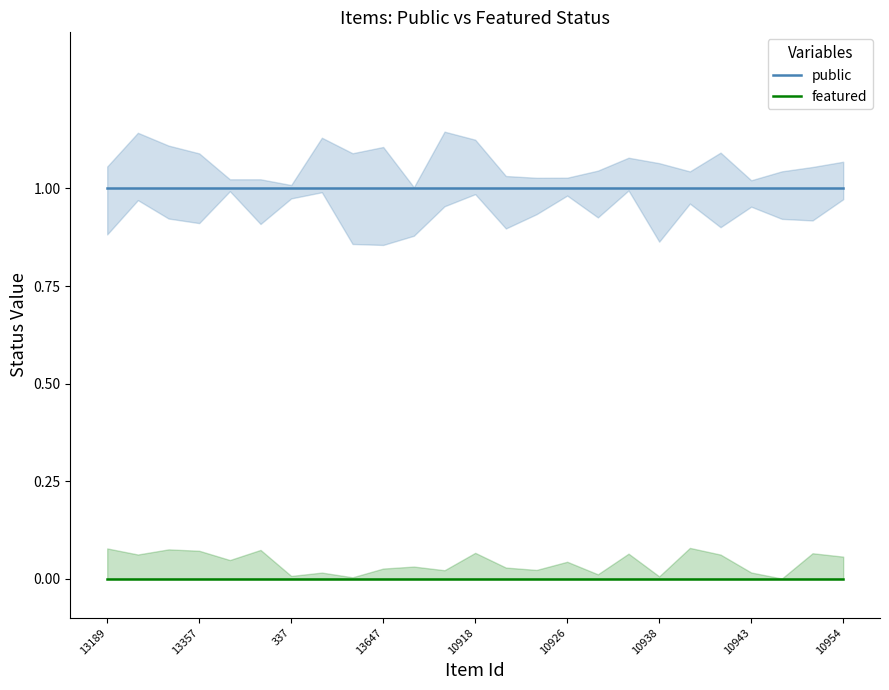

True or false: public and featured intersect in this chart.

False